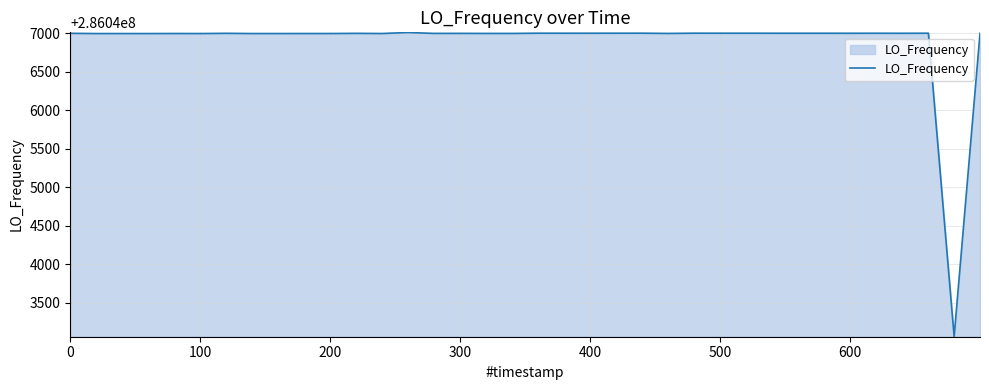

What is the difference between the maximum and minimum values?

3952.6